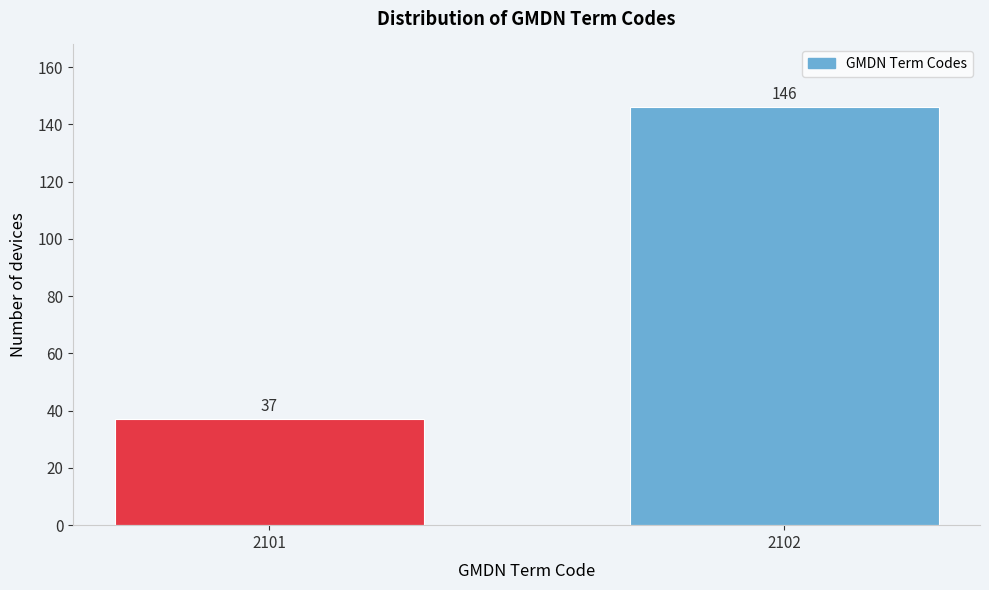

Reading right to left, transcribe all the data shown in this chart.

2102=146	2101=37